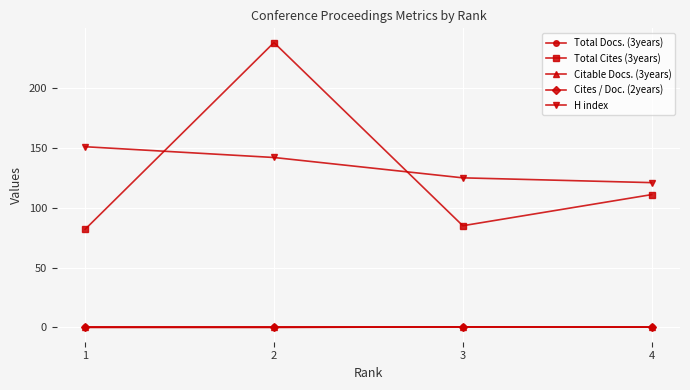

Rank the categories by Total Cites (3years) value from highest to lowest.

2, 4, 3, 1